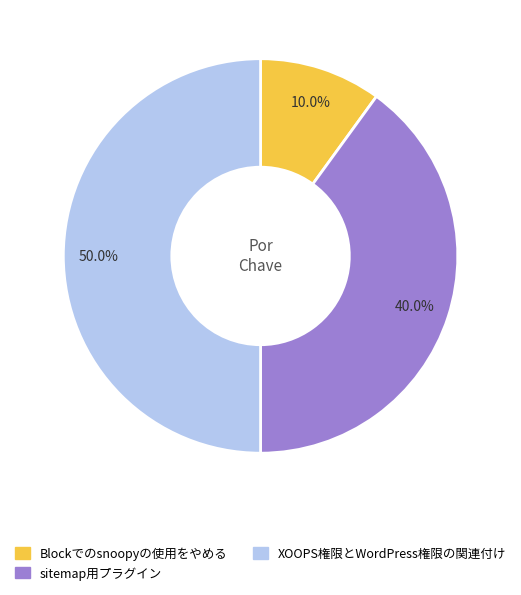

Which category has the smallest portion of the pie?

Blockでのsnoopyの使用をやめる